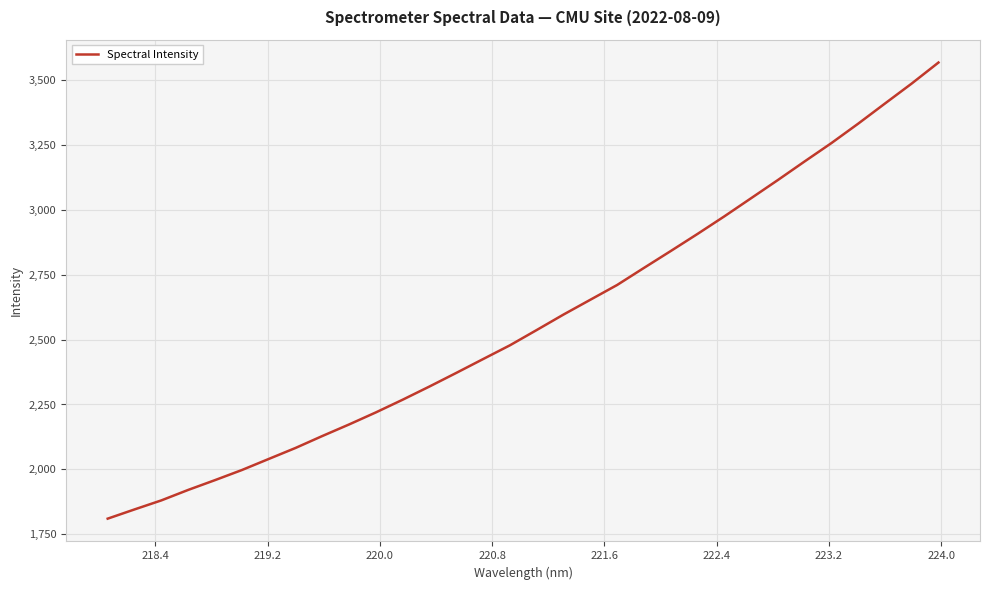

What is the maximum value shown in the chart?

3568.2